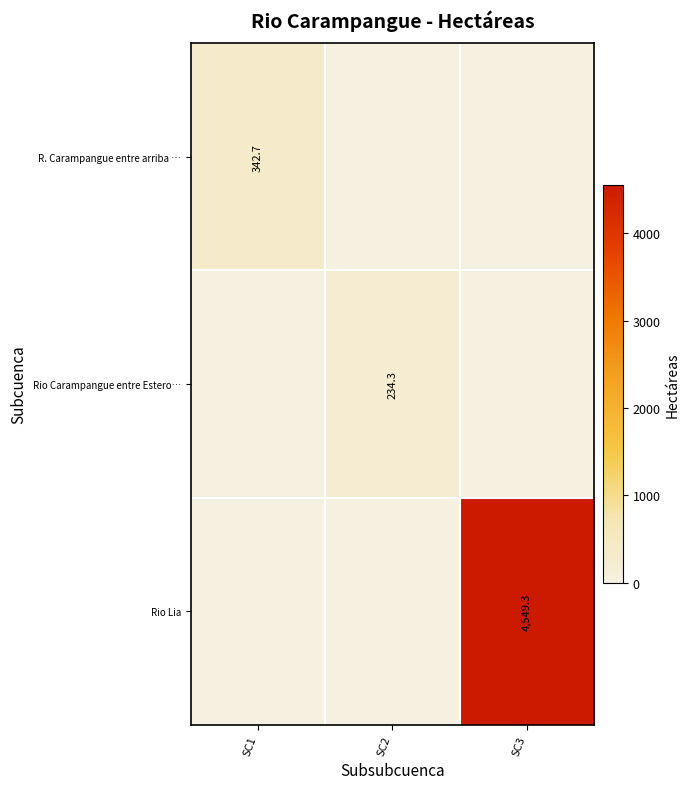

What is the spread (max minus min) of values at SC2?

234.3